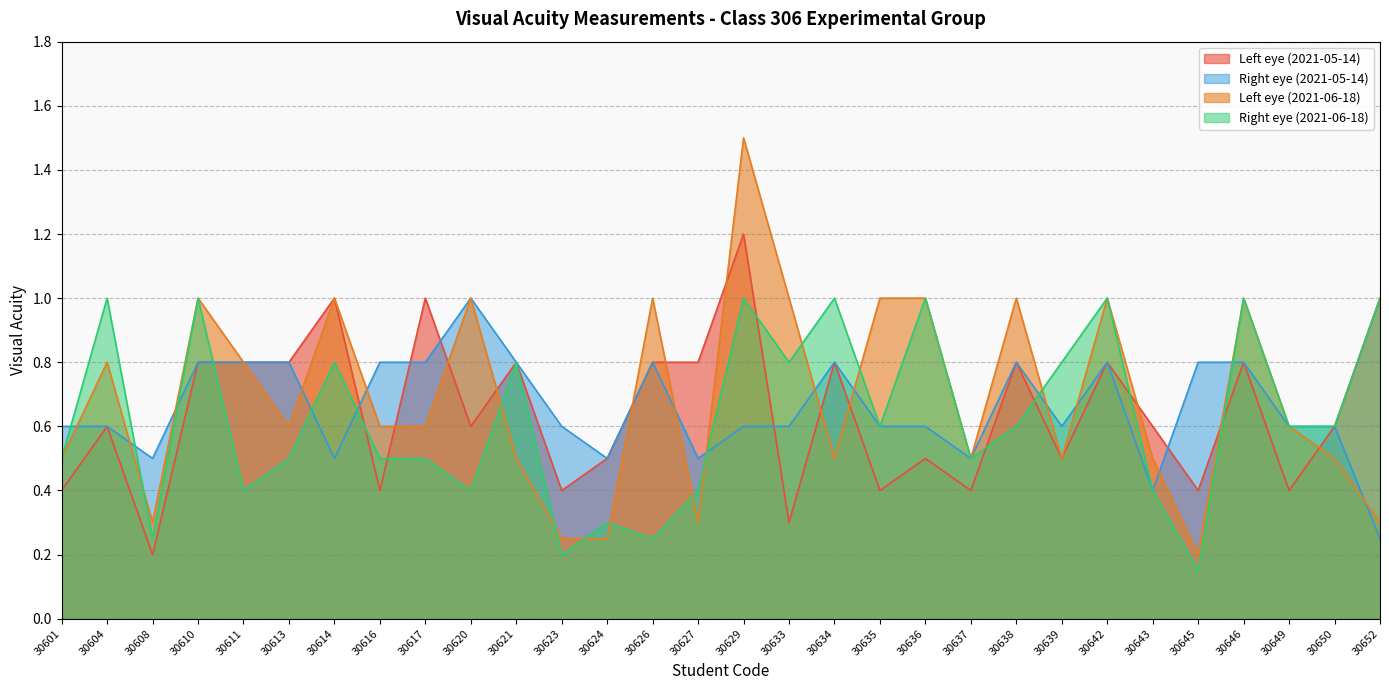

Which label corresponds to the smallest value in the chart?

30645